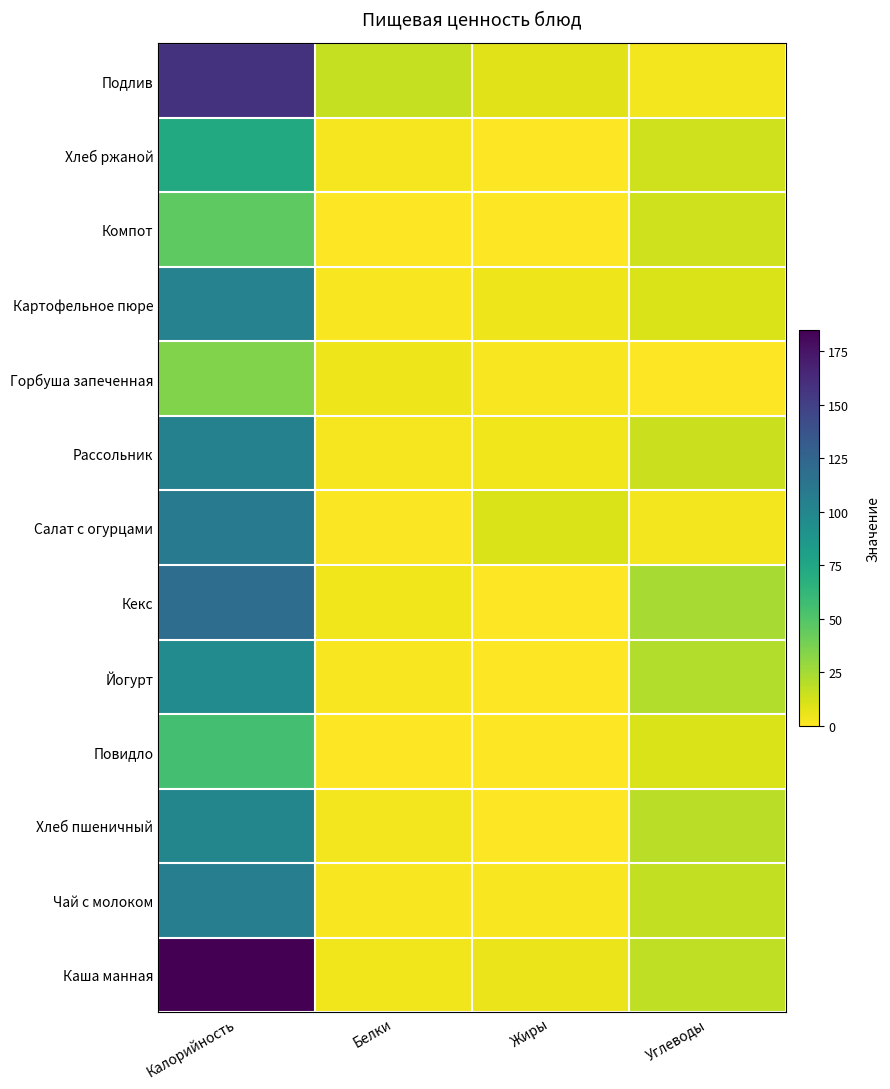

Reading left to right, what are all the values shown in this chart?

Каша манная: Калорийность=185.0	Белки=4.2	Жиры=5.4	Углеводы=17.7
Чай с молоком: Калорийность=106.0	Белки=2.0	Жиры=2.0	Углеводы=17.0
Хлеб пшеничный: Калорийность=100.0	Белки=3.0	Жиры=0.3	Углеводы=19.4
Повидло: Калорийность=55.0	Белки=0.1	Жиры=0.0	Углеводы=10.3
Йогурт: Калорийность=96.0	Белки=1.5	Жиры=0.5	Углеводы=21.0
Кекс: Калорийность=119.0	Белки=3.8	Жиры=0.4	Углеводы=24.3
Салат с огурцами: Калорийность=108.6	Белки=0.9	Жиры=10.1	Углеводы=3.1
Рассольник: Калорийность=103.9	Белки=2.2	Жиры=3.8	Углеводы=15.2
Горбуша запеченная: Калорийность=35.2	Белки=4.8	Жиры=1.6	Углеводы=0.3
Картофельное пюре: Калорийность=103.0	Белки=2.0	Жиры=4.8	Углеводы=10.4
Компот: Калорийность=46.1	Белки=0.4	Жиры=0.6	Углеводы=13.2
Хлеб ржаной: Калорийность=72.4	Белки=2.6	Жиры=0.5	Углеводы=13.7
Подлив: Калорийность=158.0	Белки=16.4	Жиры=8.4	Углеводы=3.5